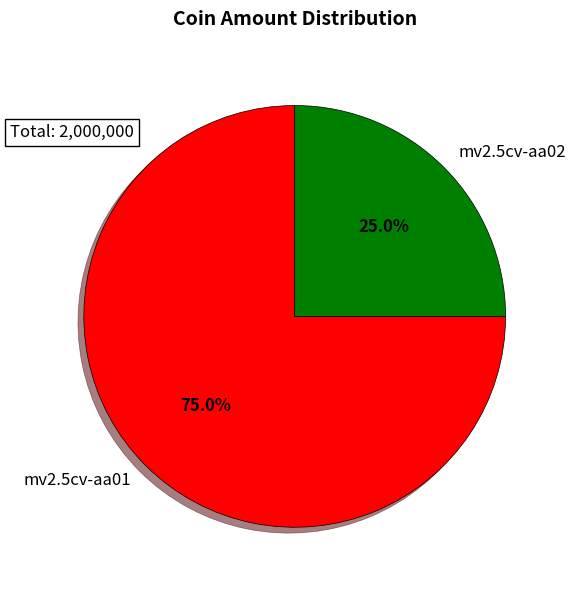

What is the ratio of the value at mv2.5cv-aa01 to the value at mv2.5cv-aa02?

3.0